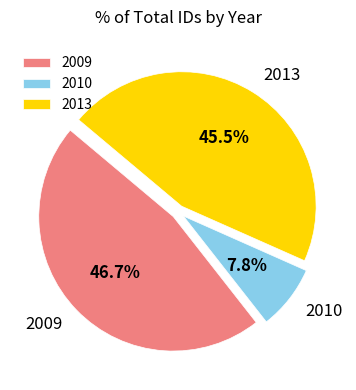

Does 2013 represent more than half of the total?

No